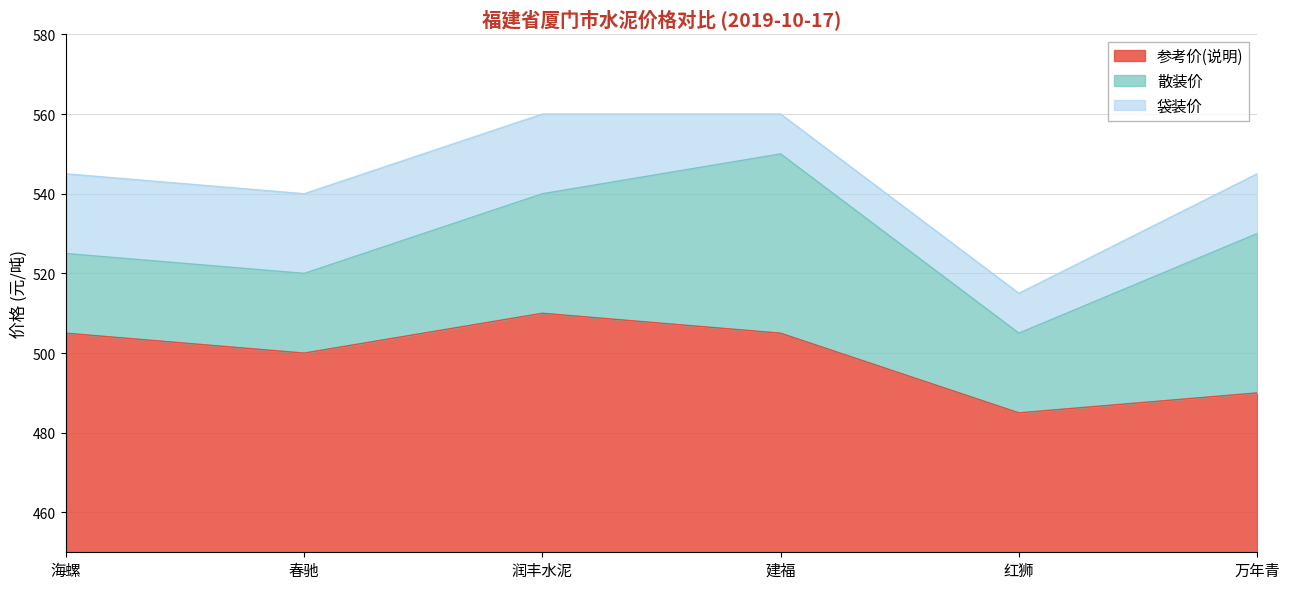

True or false: 参考价(说明) and 袋装价 cross at least once.

False